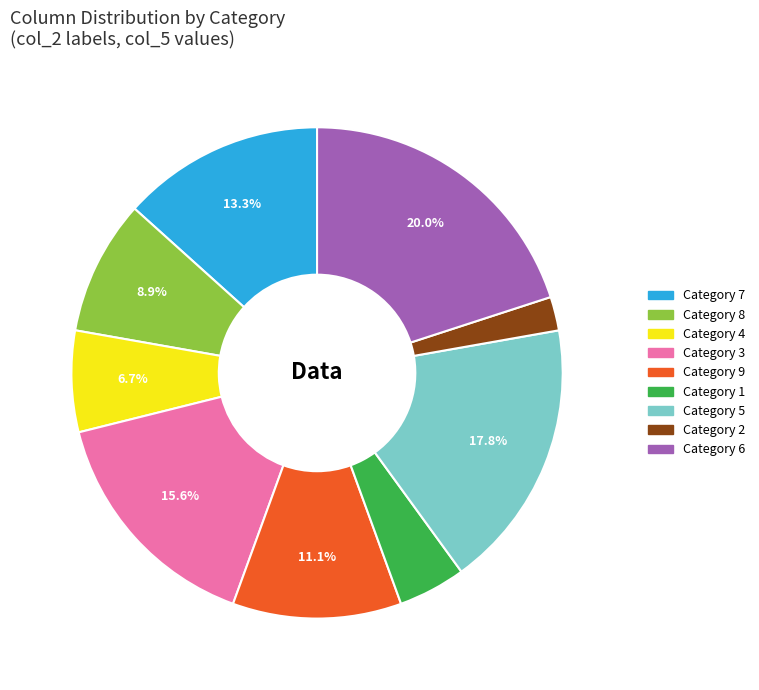

How many slices are in this pie chart?

9